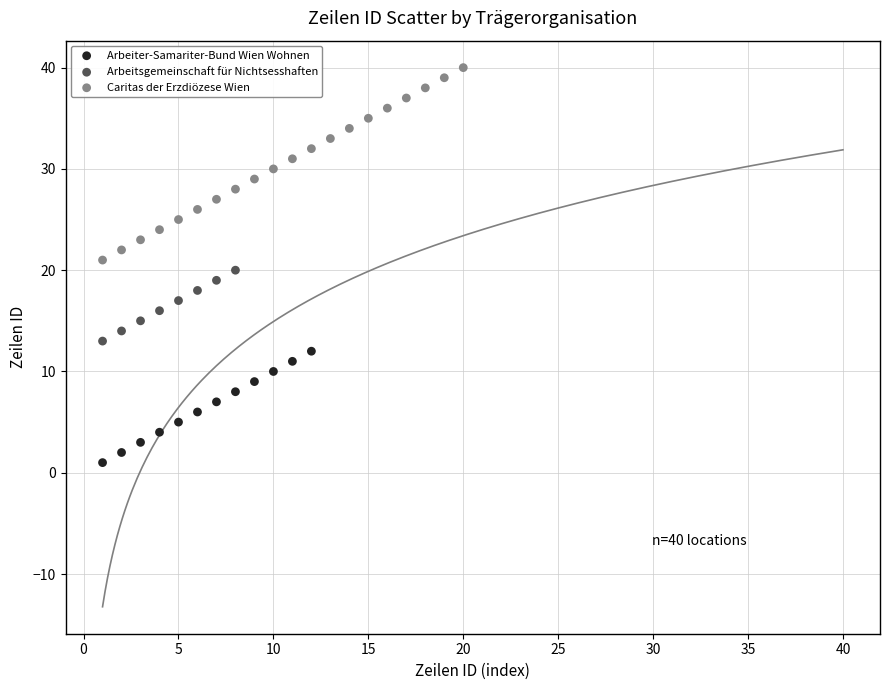

Which series has the widest spread of Y values?

Caritas der Erzdiözese Wien